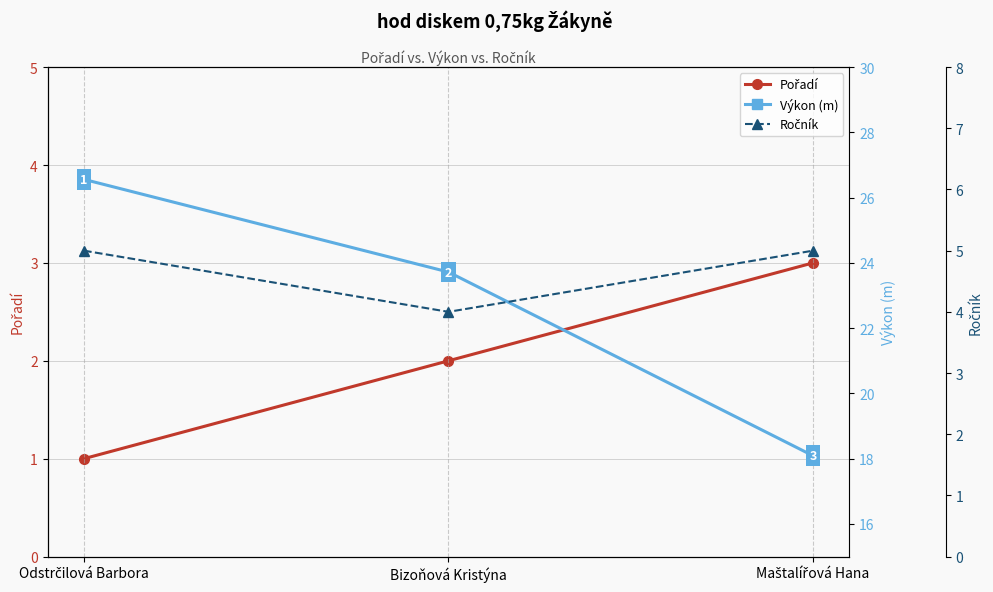

What is the label of the 1st point from the left?

Odstrčilová Barbora